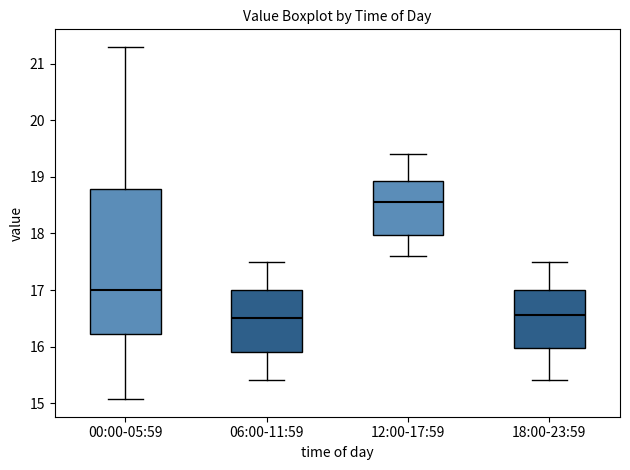

Which box is the tallest, from its lower edge to its upper edge?

00:00-05:59